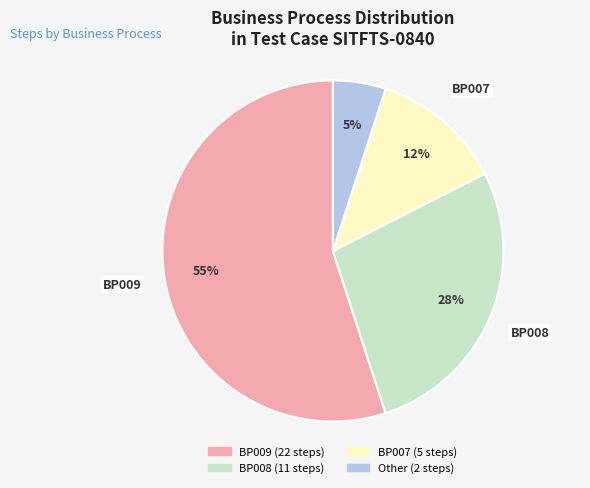

What is the ratio of the value at BP009 to the value at Other?

11.0